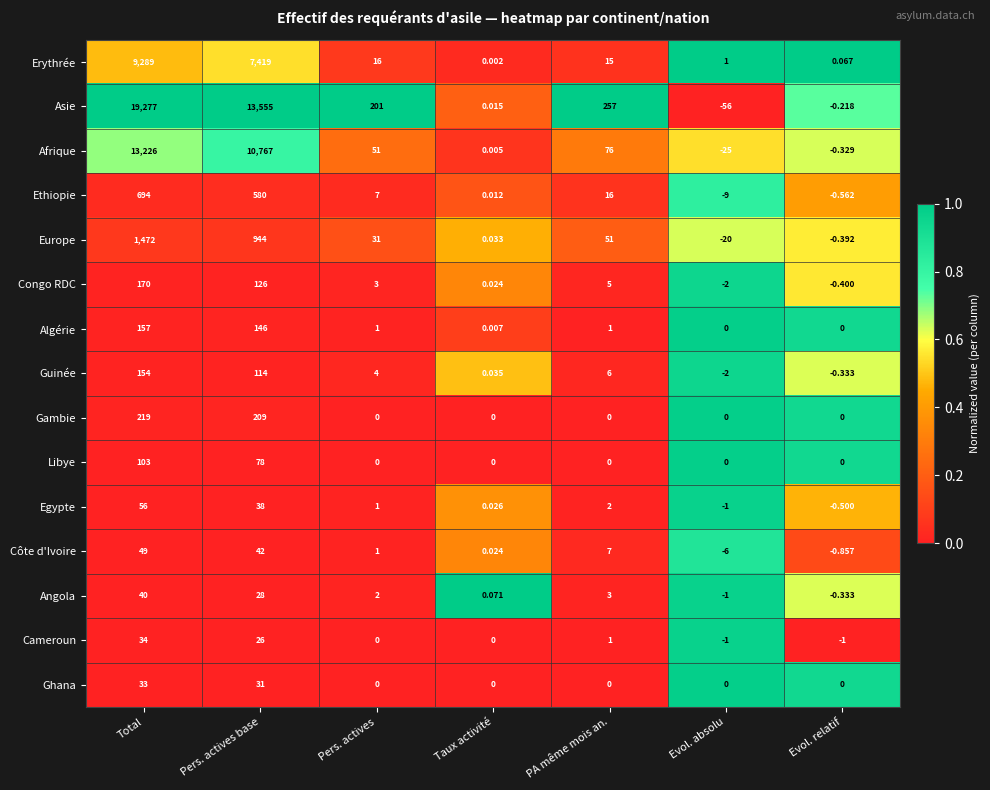

Which series has the largest total across all categories?

Asie